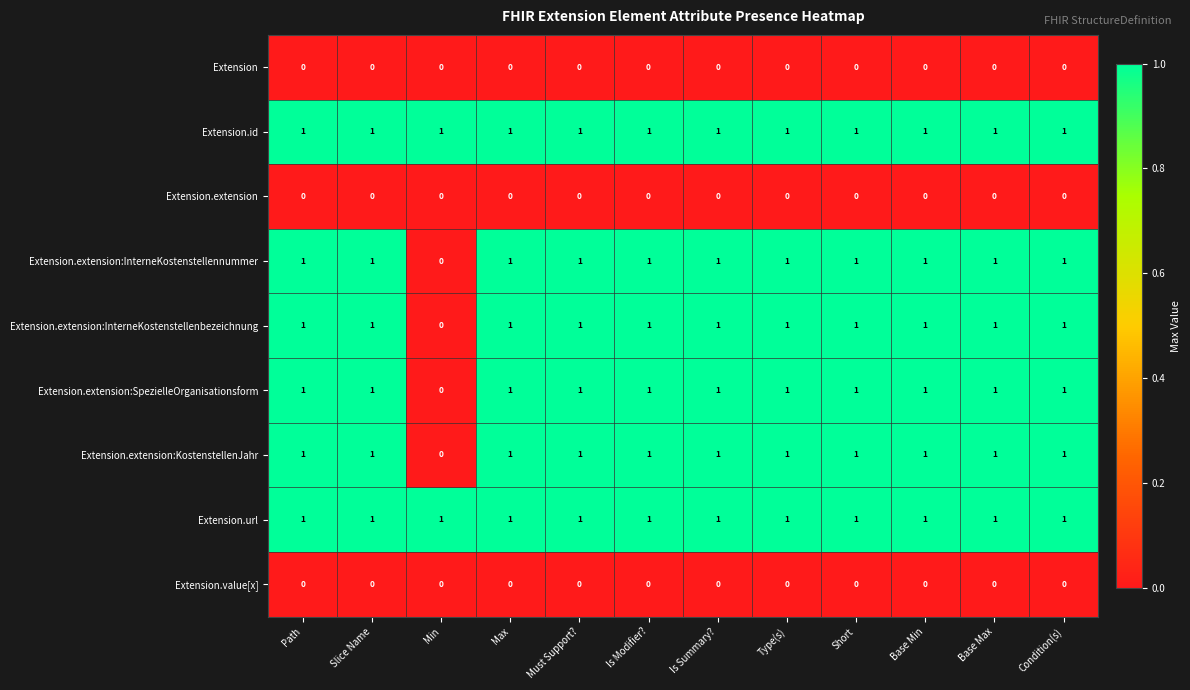

Count the Extension.extension:InterneKostenstellennummer values in the range 1 to 2.

11